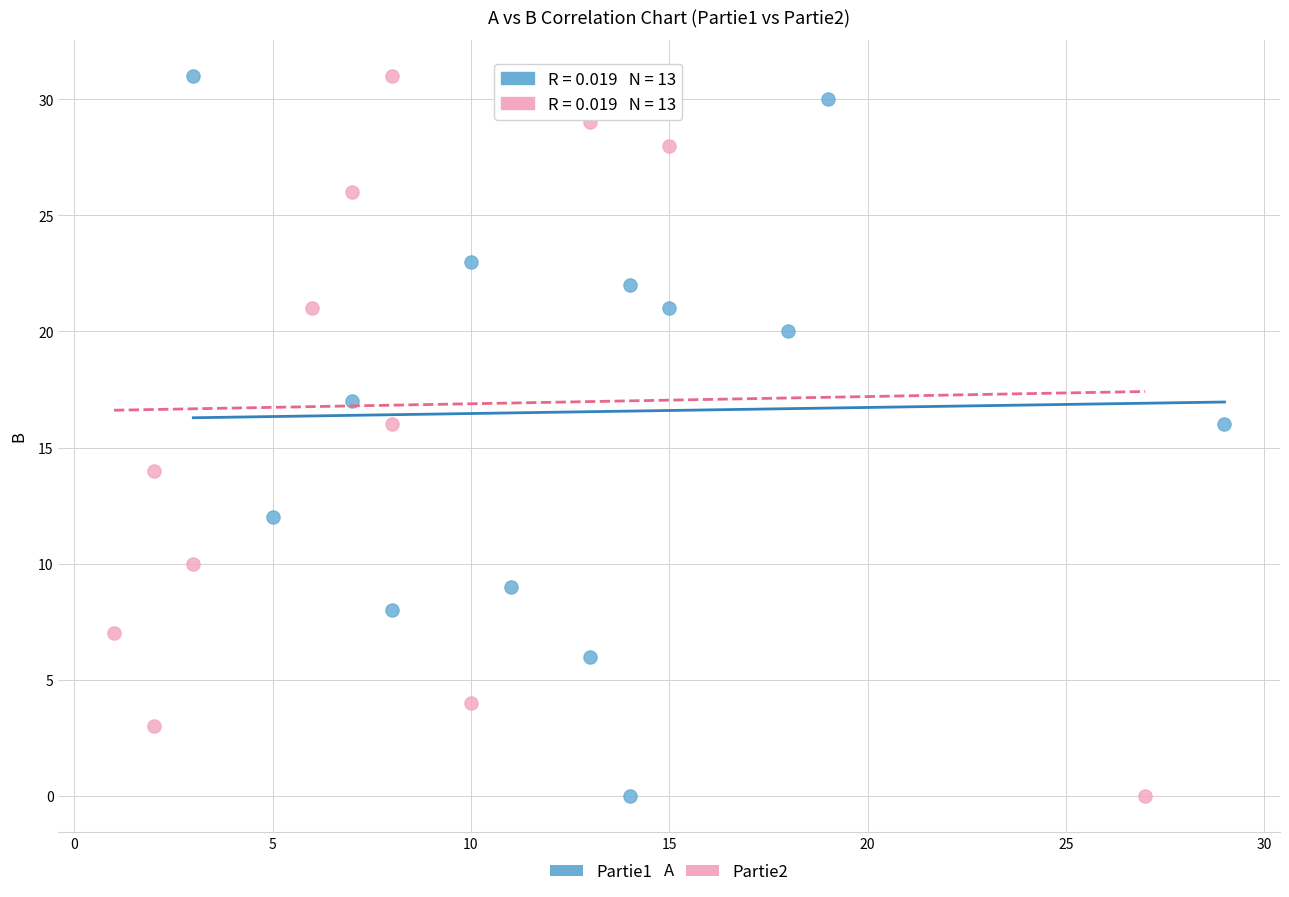

What are all the series names shown in the legend?

Partie1, Partie2